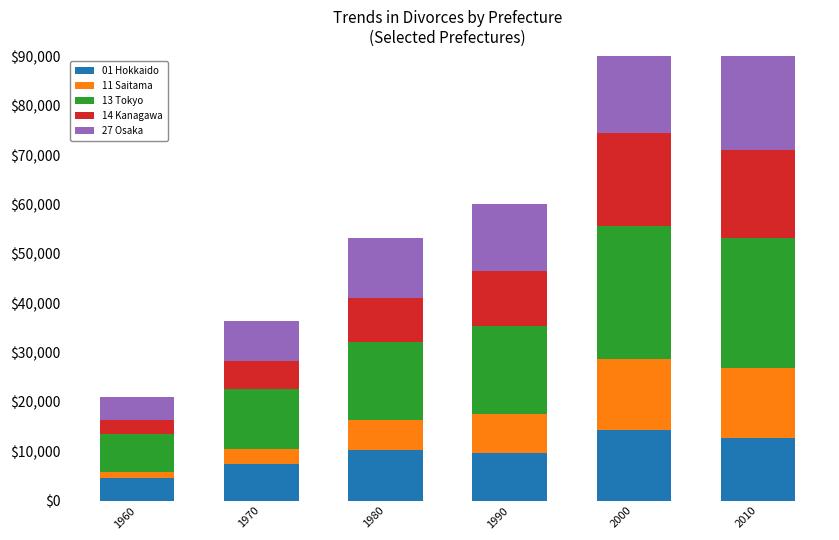

List the series in order of their peak value, lowest first.

01 Hokkaido, 11 Saitama, 14 Kanagawa, 27 Osaka, 13 Tokyo